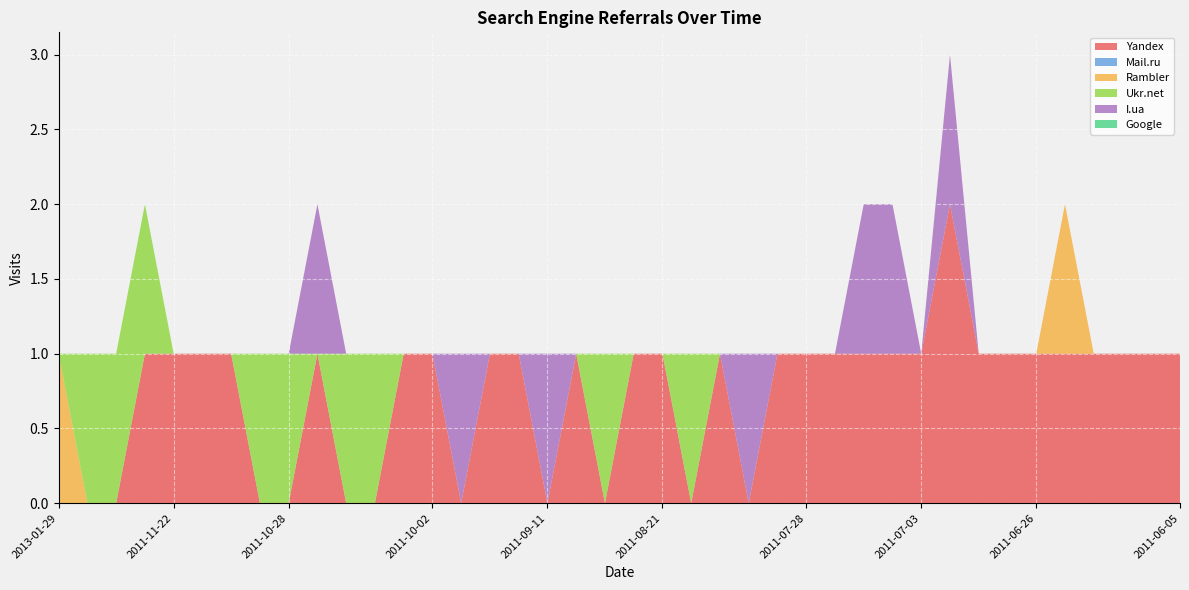

Reading right to left, transcribe all the data shown in this chart.

Yandex: 1	1	1	1	1	1	1	1	2	1	1	1	1	1	1	0	1	0	1	1	0	1	0	1	1	0	1	1	0	0	1	0	0	1	1	1	1	0	0	0
Mail.ru: 0	0	0	0	0	0	0	0	0	0	0	0	0	0	0	0	0	0	0	0	0	0	0	0	0	0	0	0	0	0	0	0	0	0	0	0	0	0	0	0
Rambler: 0	0	0	0	1	0	0	0	0	0	0	0	0	0	0	0	0	0	0	0	0	0	0	0	0	0	0	0	0	0	0	0	0	0	0	0	0	0	0	1
Ukr.net: 0	0	0	0	0	0	0	0	0	0	0	0	0	0	0	0	0	1	0	0	1	0	0	0	0	0	0	0	1	1	0	1	1	0	0	0	1	1	1	0
I.ua: 0	0	0	0	0	0	0	0	1	0	1	1	0	0	0	1	0	0	0	0	0	0	1	0	0	1	0	0	0	0	1	0	0	0	0	0	0	0	0	0
Google: 0	0	0	0	0	0	0	0	0	0	0	0	0	0	0	0	0	0	0	0	0	0	0	0	0	0	0	0	0	0	0	0	0	0	0	0	0	0	0	0